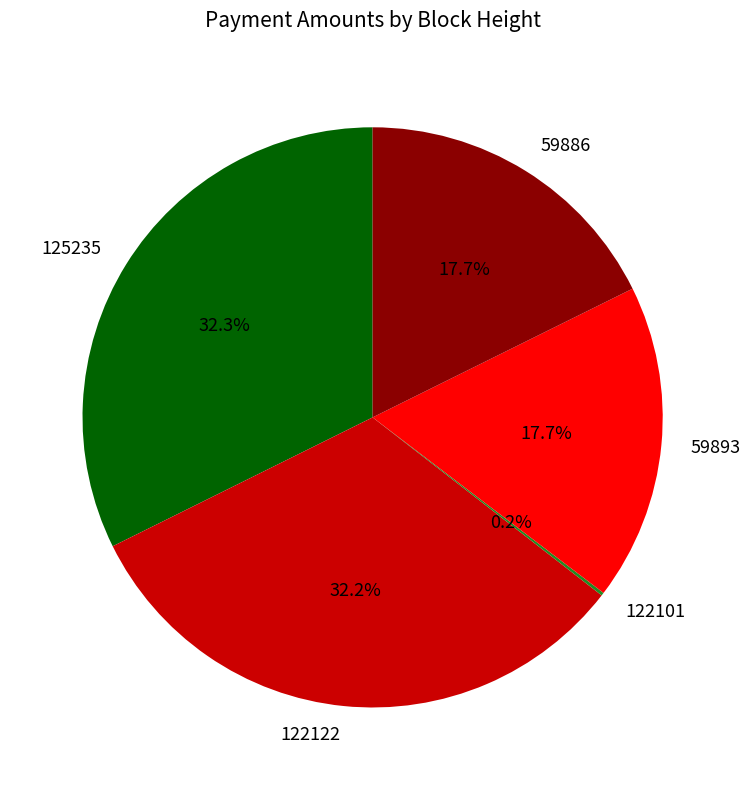

Does 59886 represent more than half of the total?

No